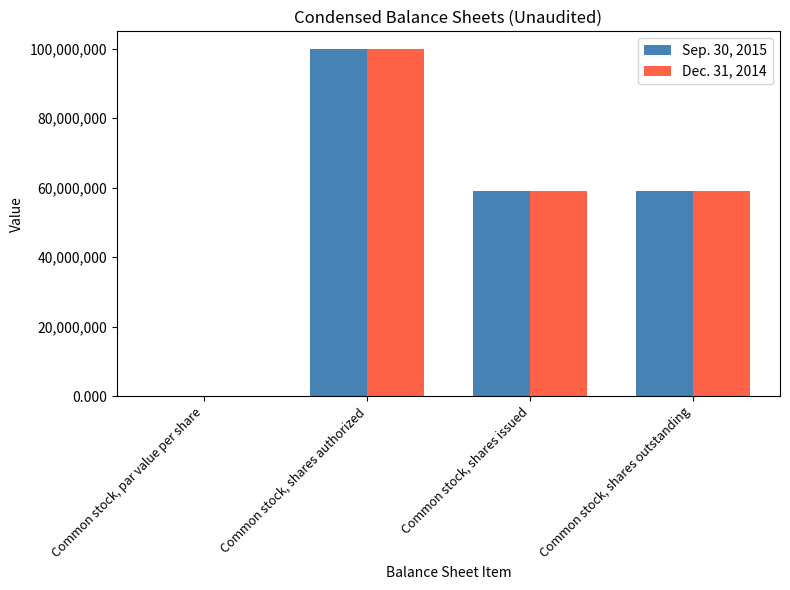

What is the greatest value displayed?

100000000.0